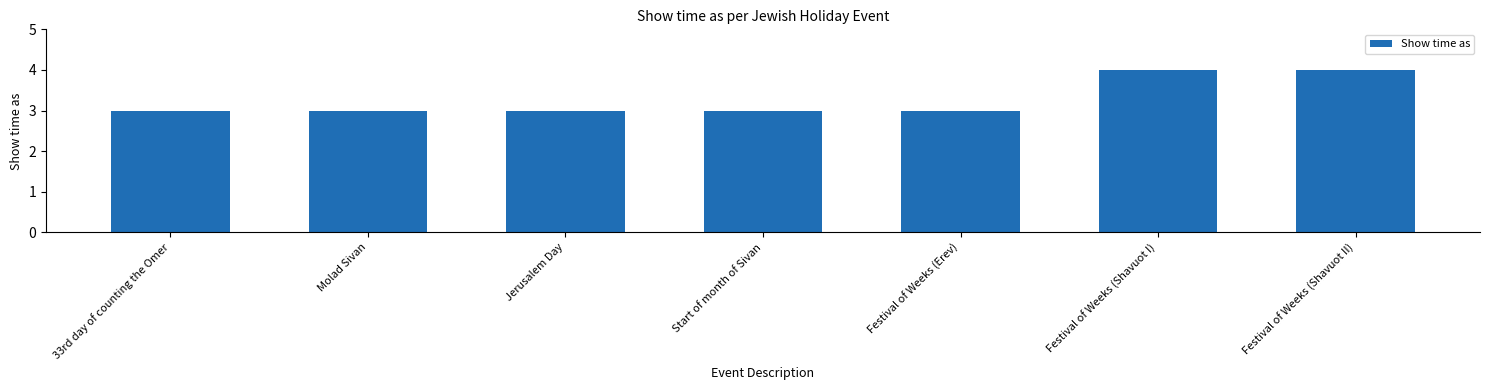

Between Start of month of Sivan and Festival of Weeks (Shavuot II), which is larger?

Festival of Weeks (Shavuot II)